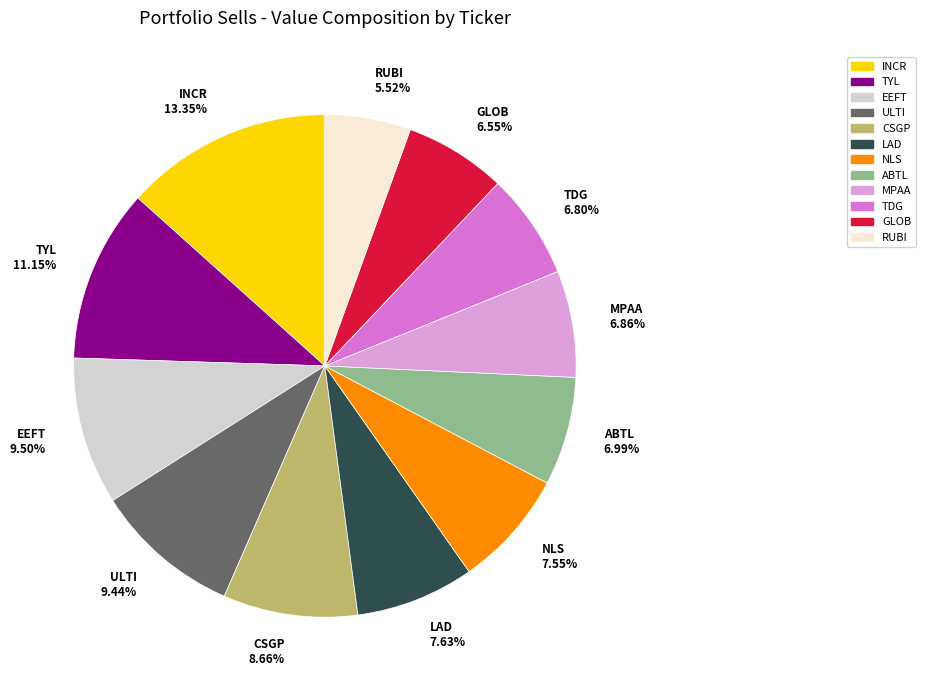

What percentage is the RUBI slice, to the nearest percent?

6%